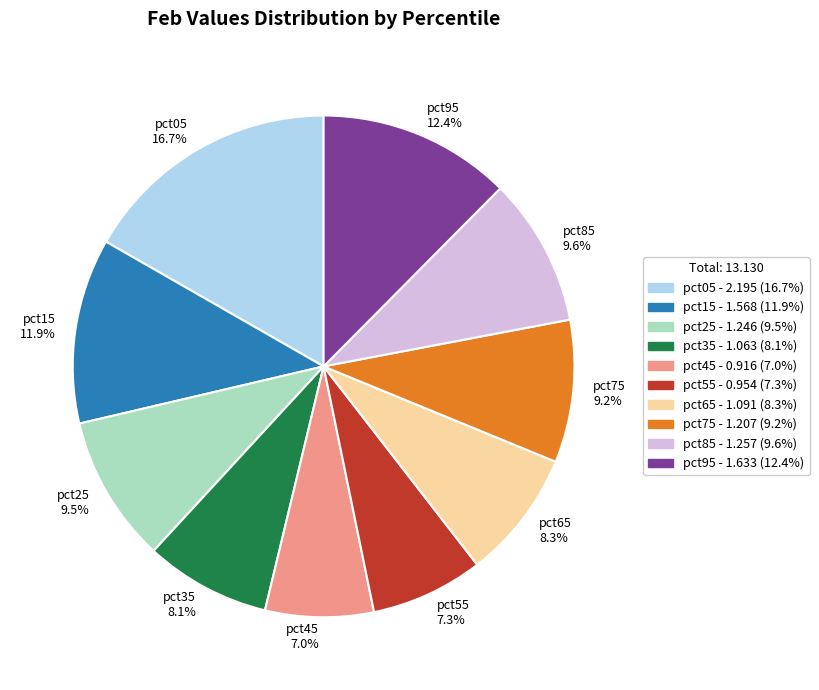

Approximately how many times larger is the value at pct95 compared to pct15?

1.0